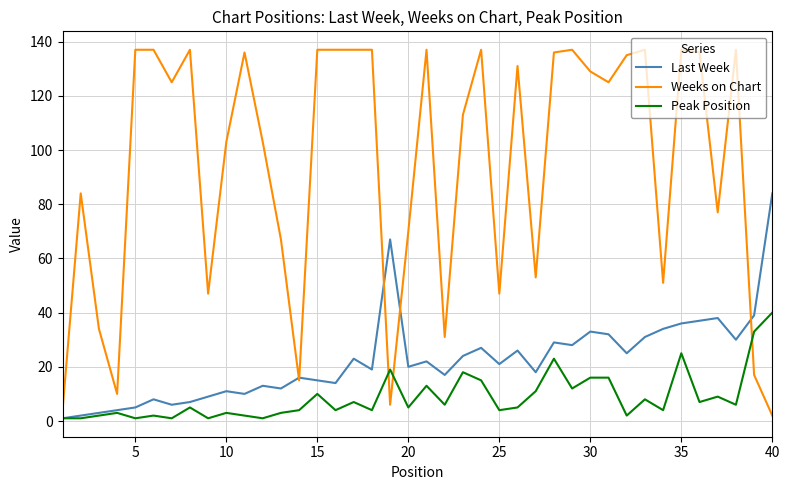

Which series has the widest spread of values?

Weeks on Chart